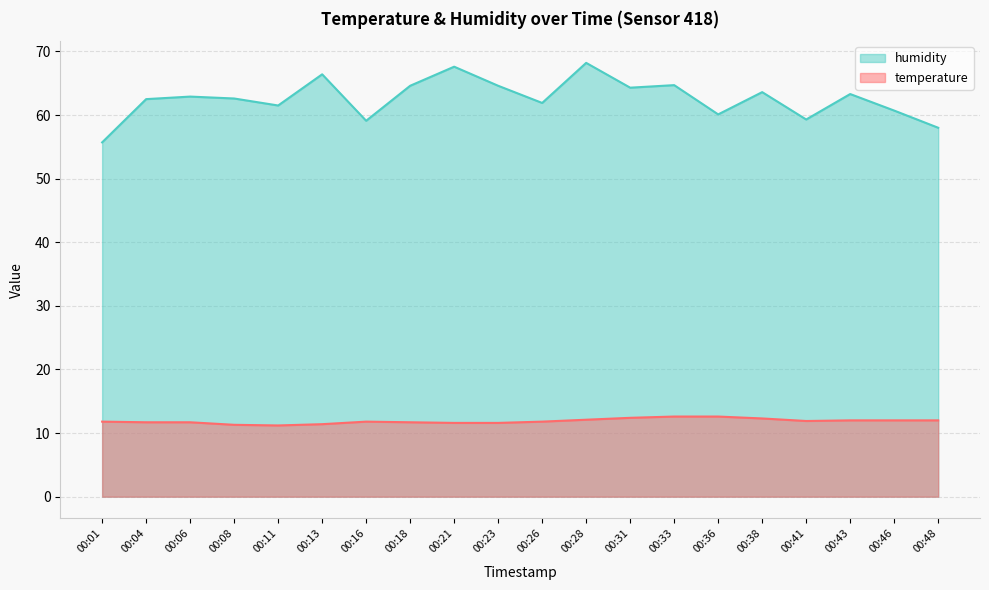

What is the value of the temperature point at the 1st from the left?

11.8